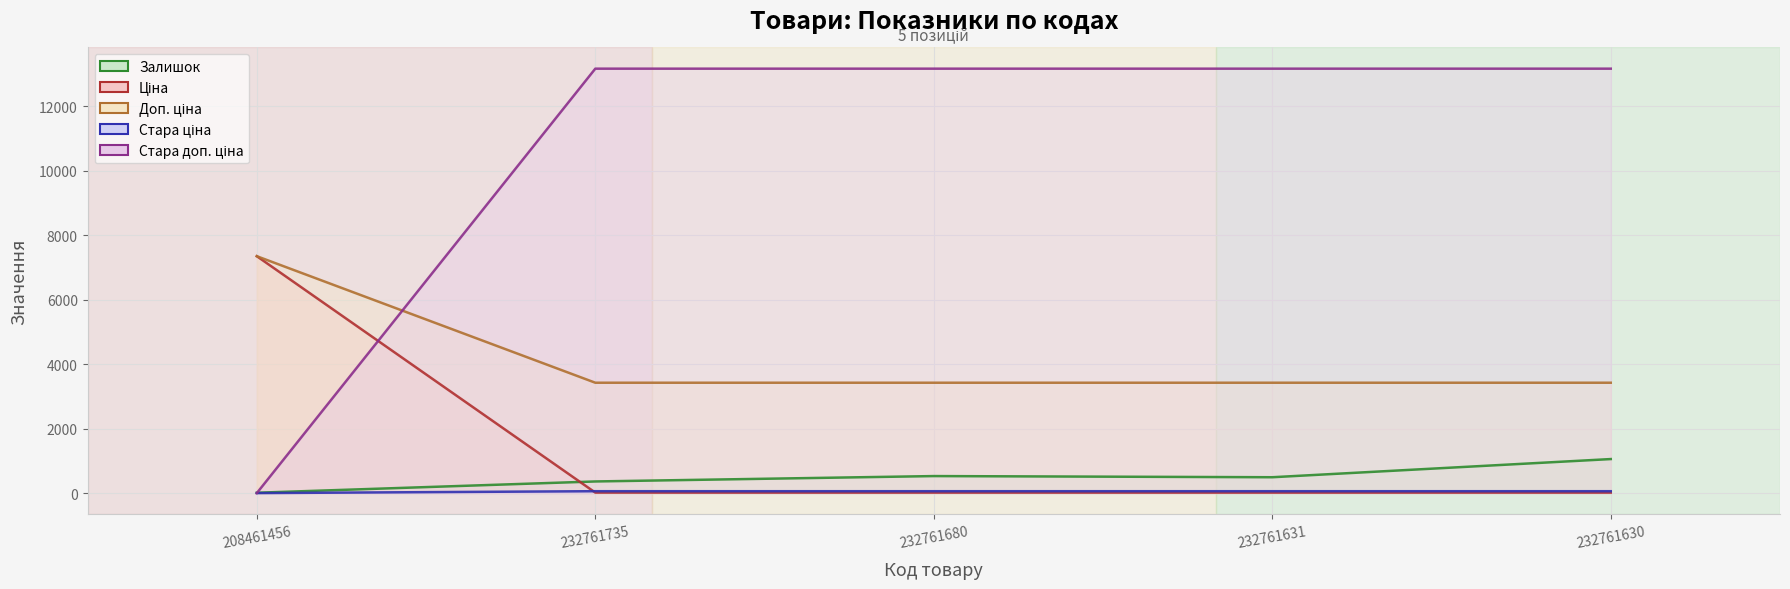

What is the sum of the Ціна values at 232761631 and 208461456?

7366.5